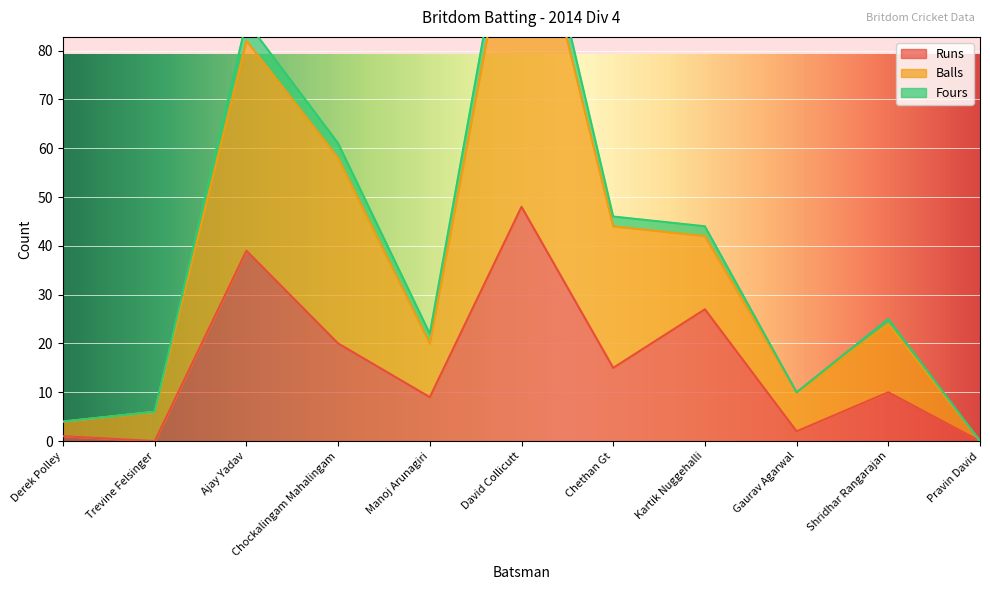

Which series has the widest spread of values?

Fours